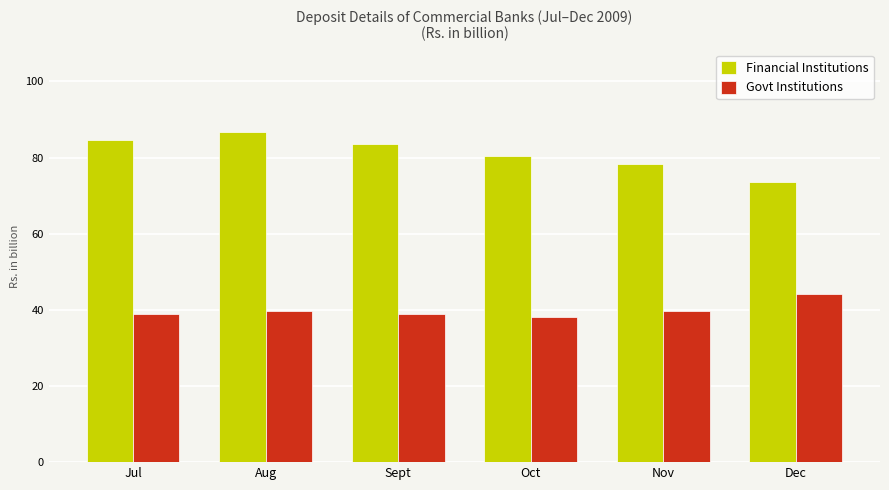

How many bars are there in total?

12